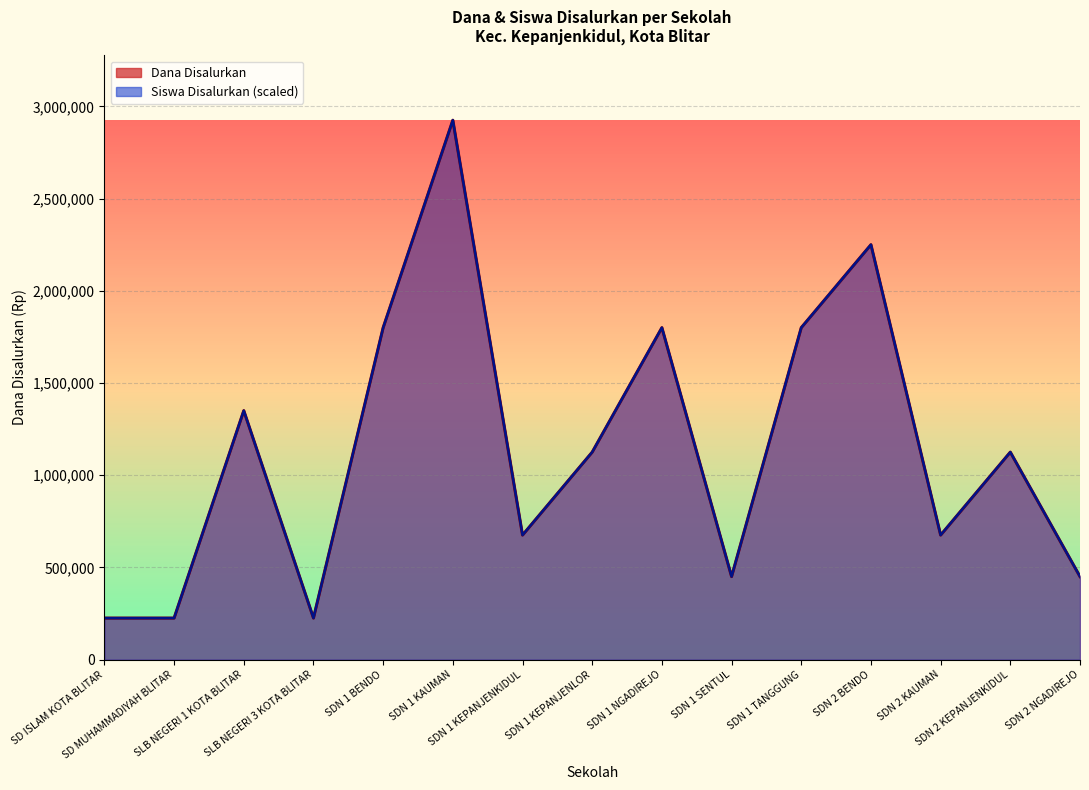

At which category does Siswa Disalurkan reach its first local valley?

SLB NEGERI 3 KOTA BLITAR